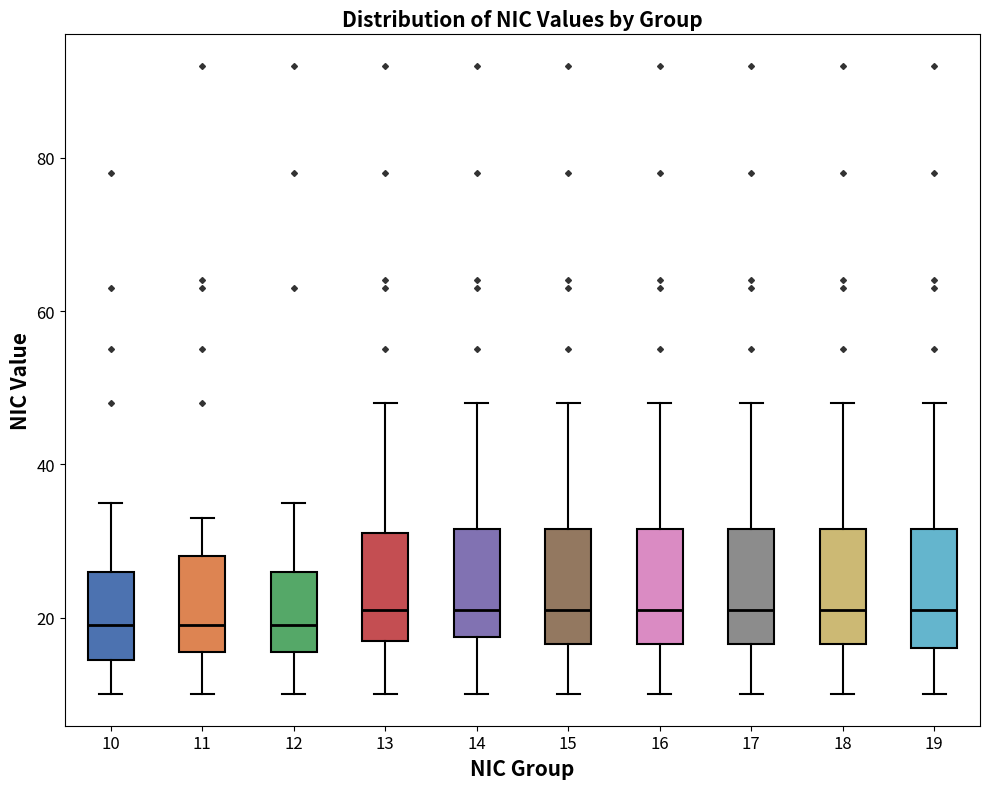

Where is the lower edge of the box at x = 11 on the y-axis? The values are not printed on the chart, so give them approximately, as read against the axis.

16